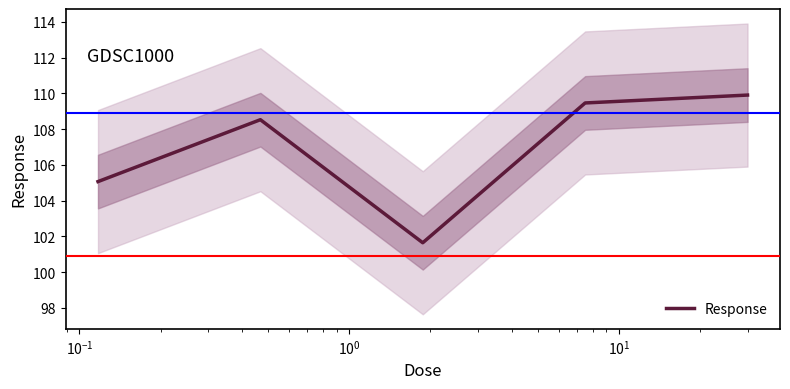

What is the highest value of the Response series?

109.9